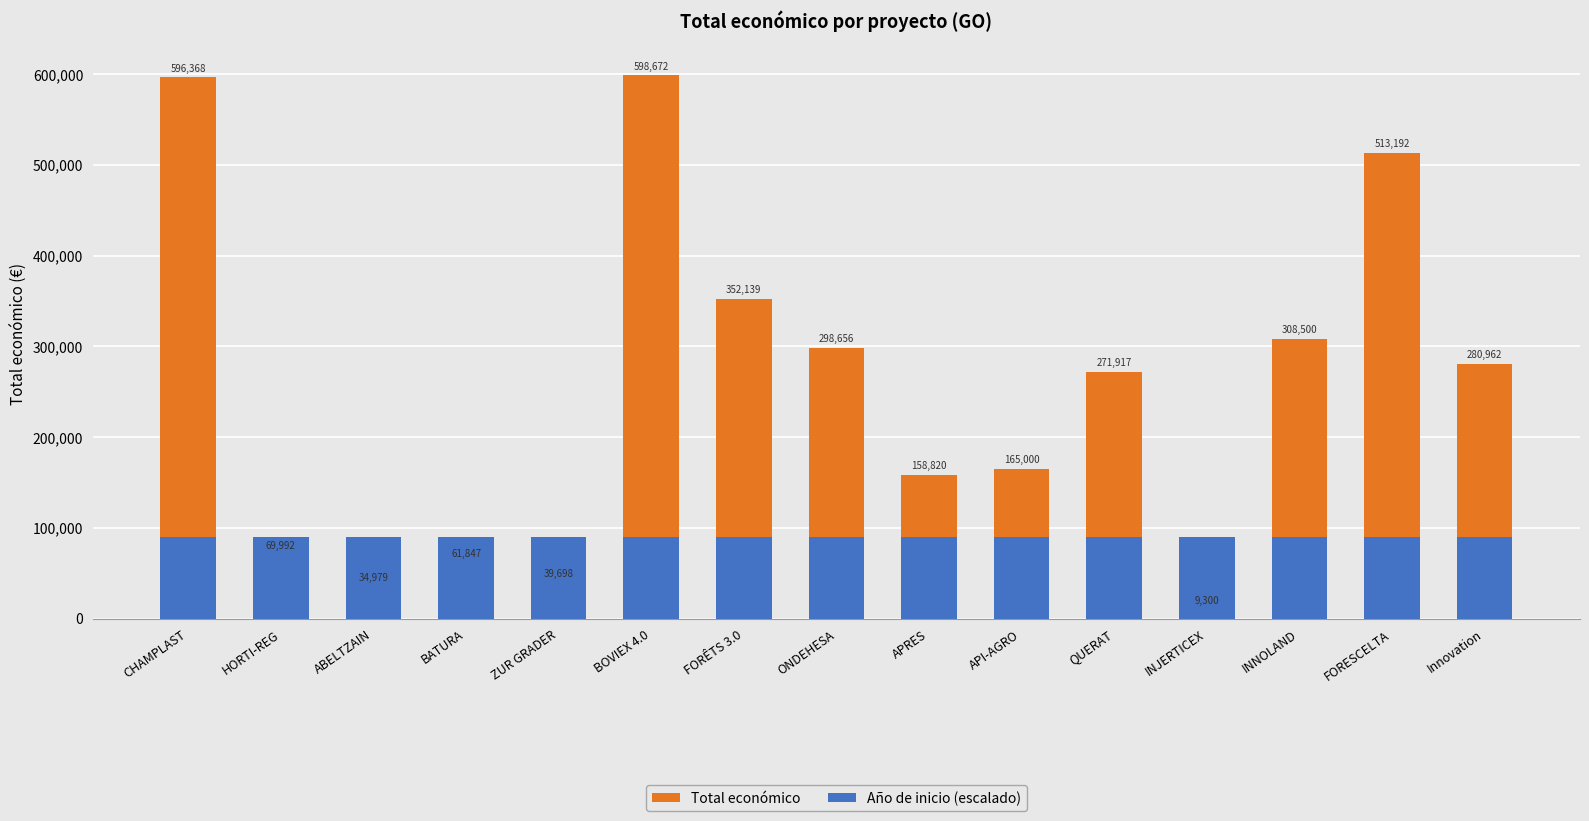

Which series has the widest spread of values?

Total económico